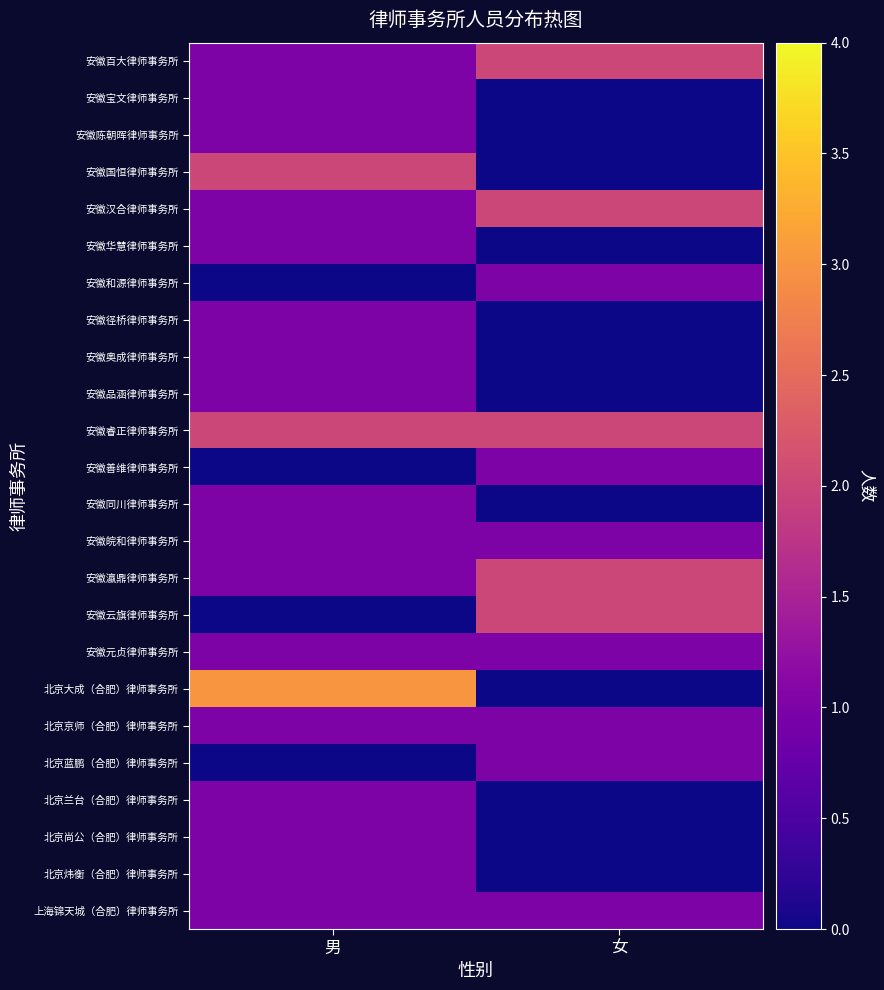

Which series has the largest range (max minus min)?

北京大成（合肥）律师事务所